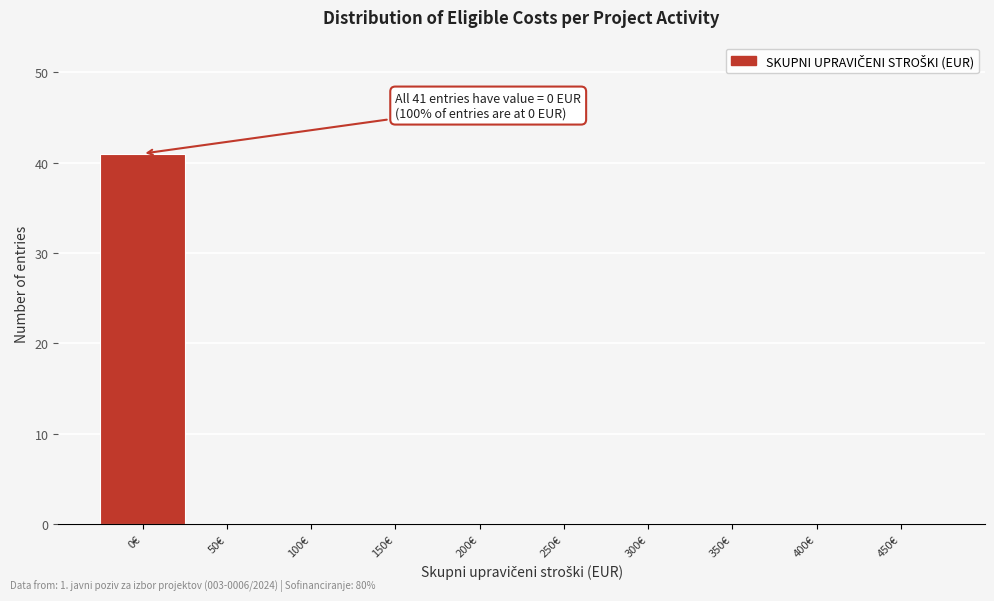

Reading left to right, transcribe all the data shown in this chart.

0€=41	50€=0	100€=0	150€=0	200€=0	250€=0	300€=0	350€=0	400€=0	450€=0